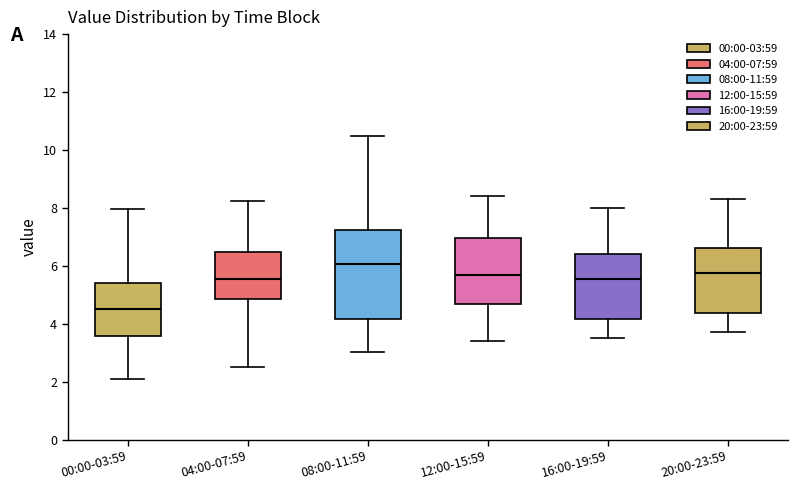

Which box has the lowest median line?

00:00-03:59